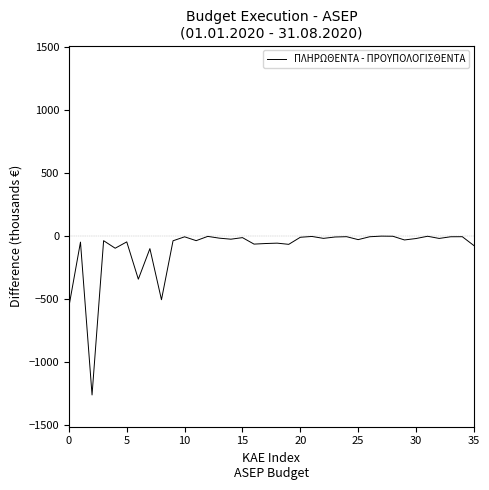

What is the minimum value shown in the chart?

-1258.9